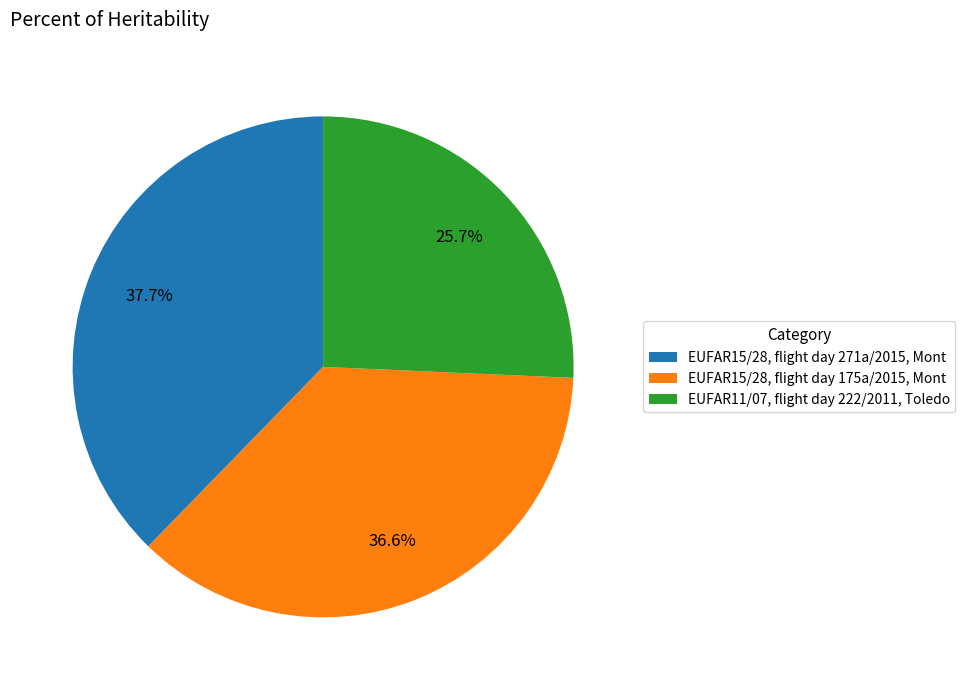

What percentage is NOT represented by EUFAR11/07, flight day 222/2011, Toledo?

74.3%